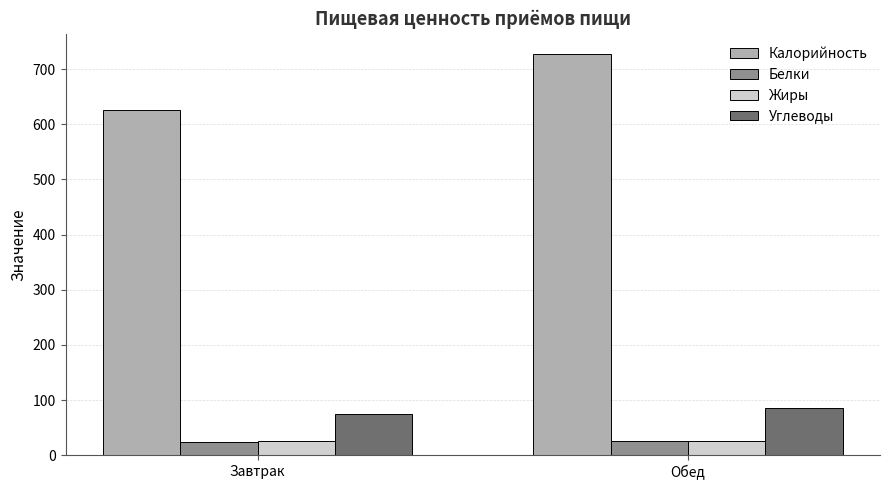

Read the Углеводы value at Завтрак.

74.4